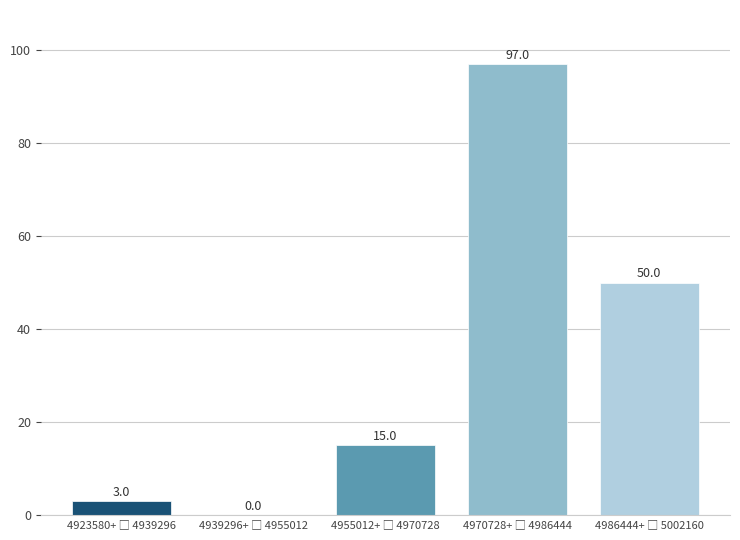

What is the sum of all values?

165